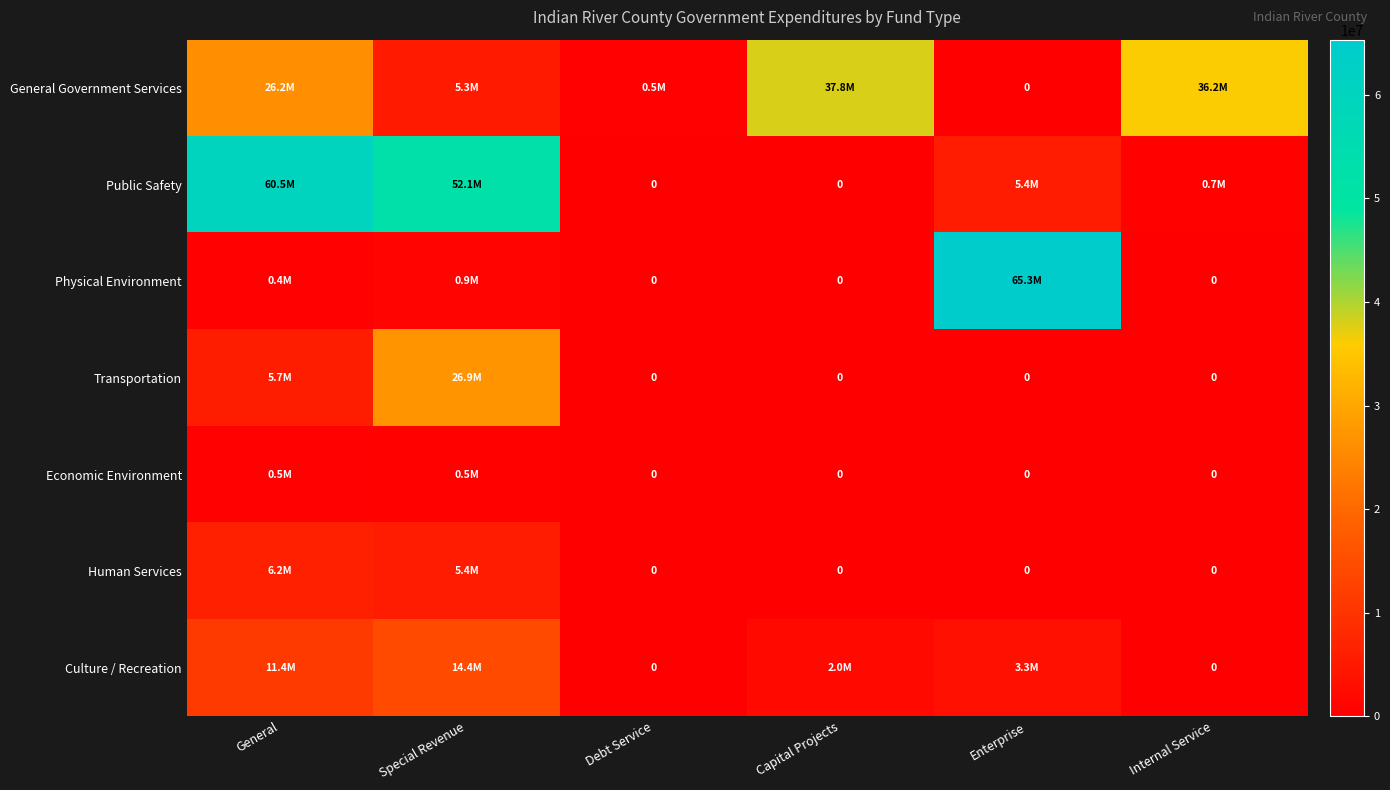

At which label does Culture / Recreation reach its minimum?

Debt Service